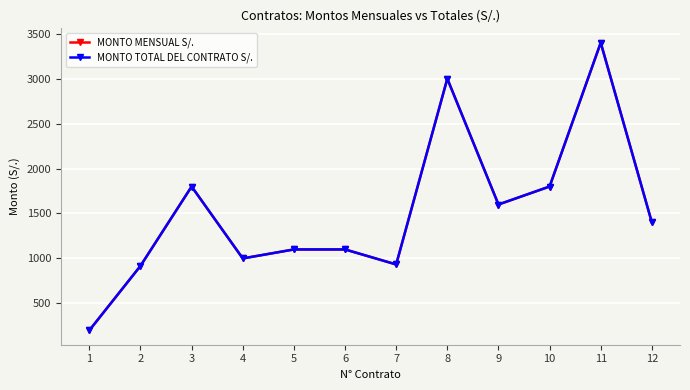

How many values in the MONTO MENSUAL S/. series are below 1400?

6